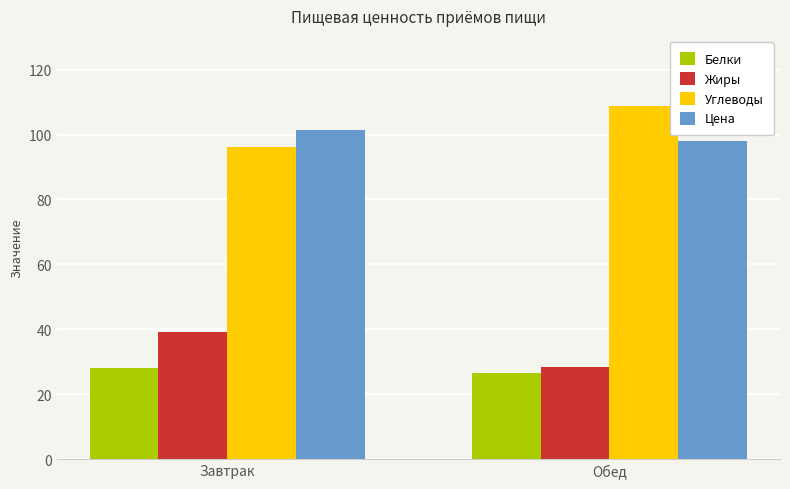

What is the average value of the Углеводы series?

102.4